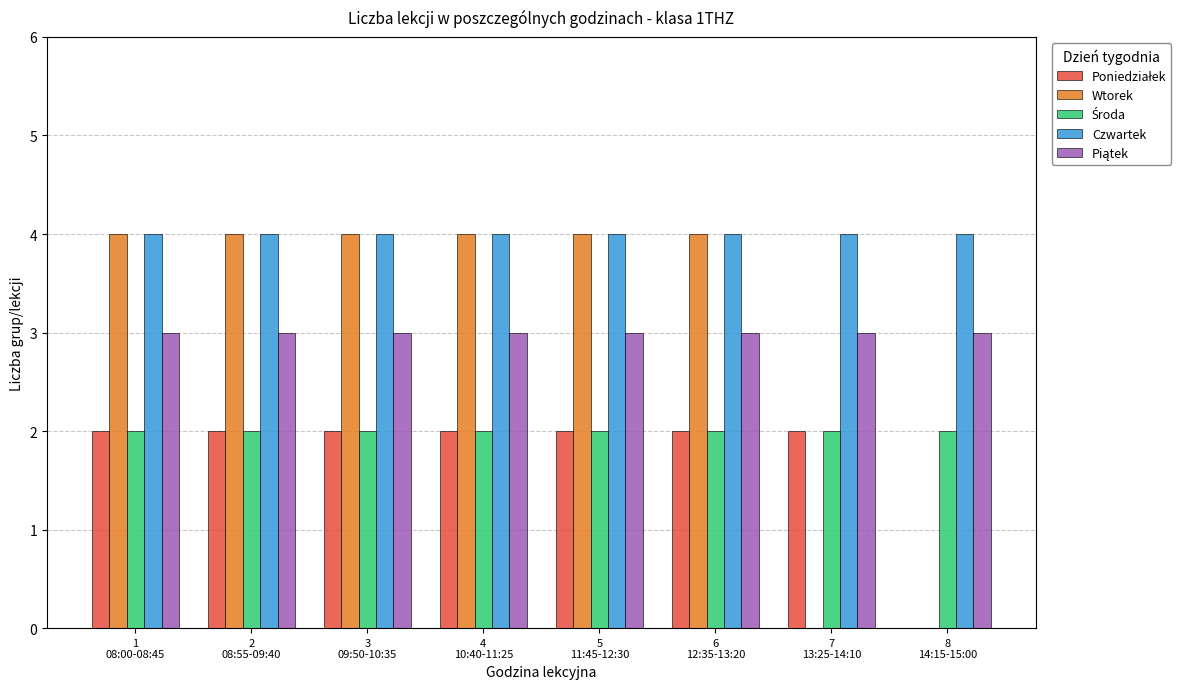

What is the label of the 8th bar from the right?

1
08:00-08:45